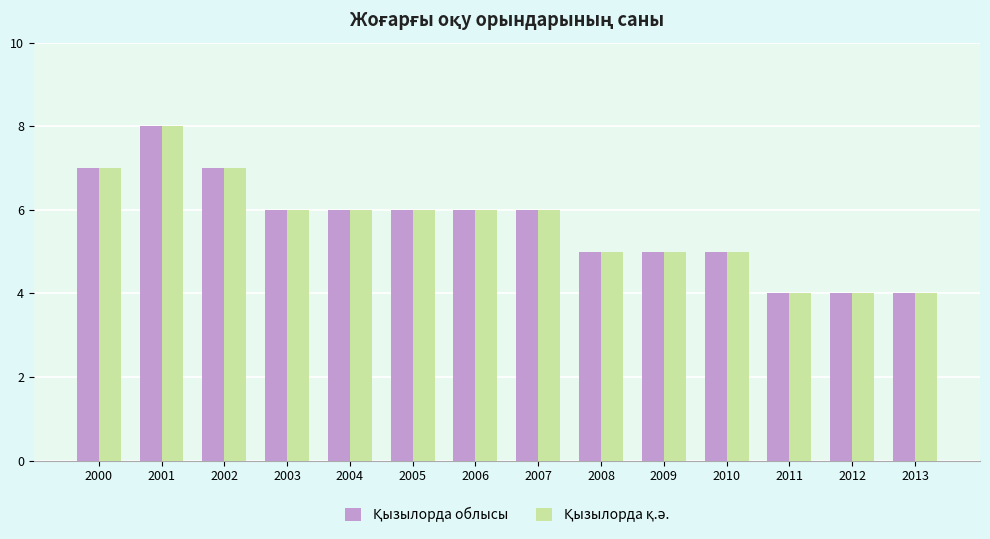

At which category is the sum across all series the highest?

2001